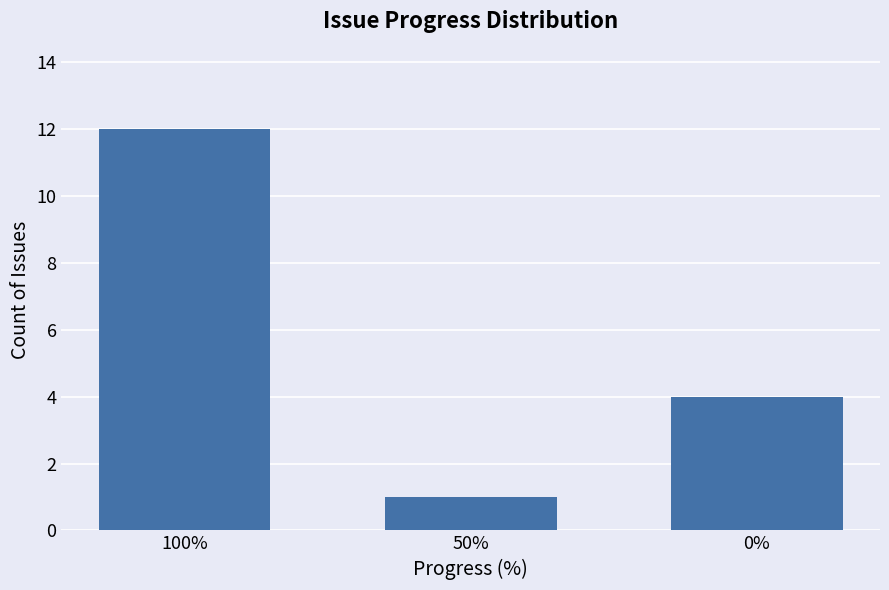

Does the chart contain stacked bars?

No